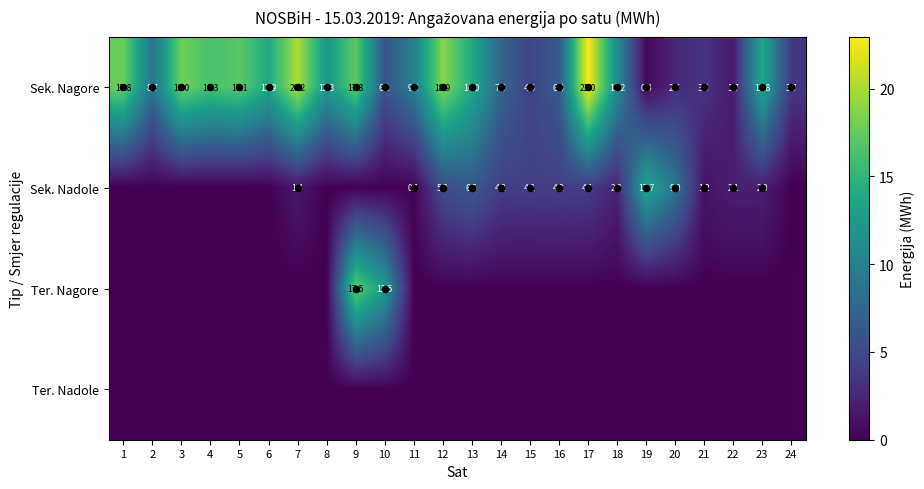

Which category has the lowest value in the Sekundarna Nadole series?

1